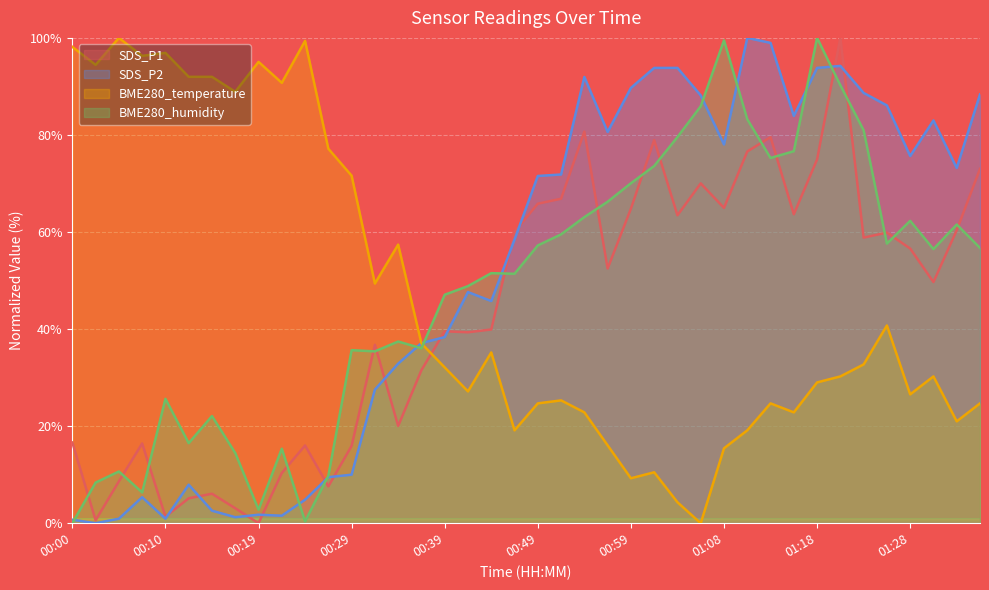

Is it true that BME280_temperature equals 37.2 at 00:42?

False